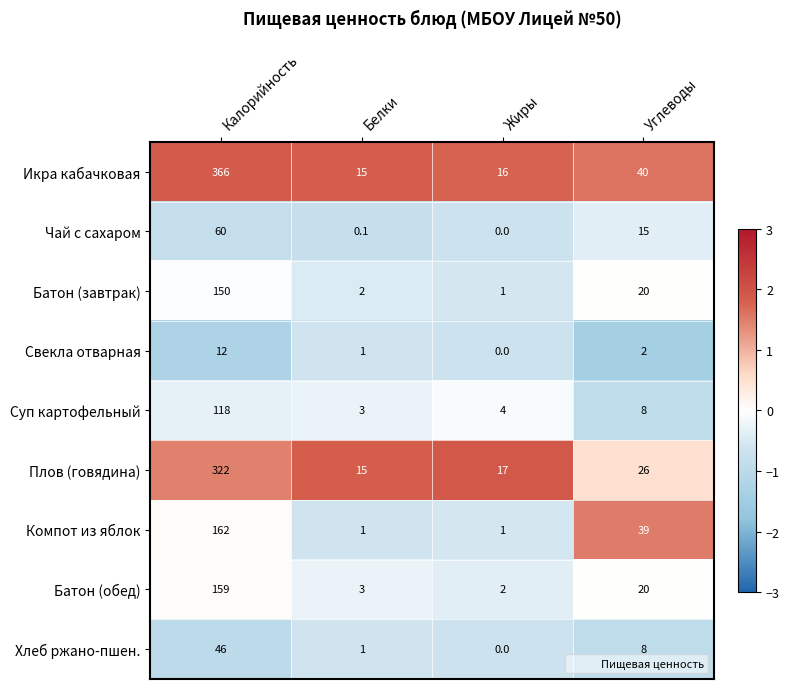

What is the average value of the Хлеб ржано-пшен. series?

13.8